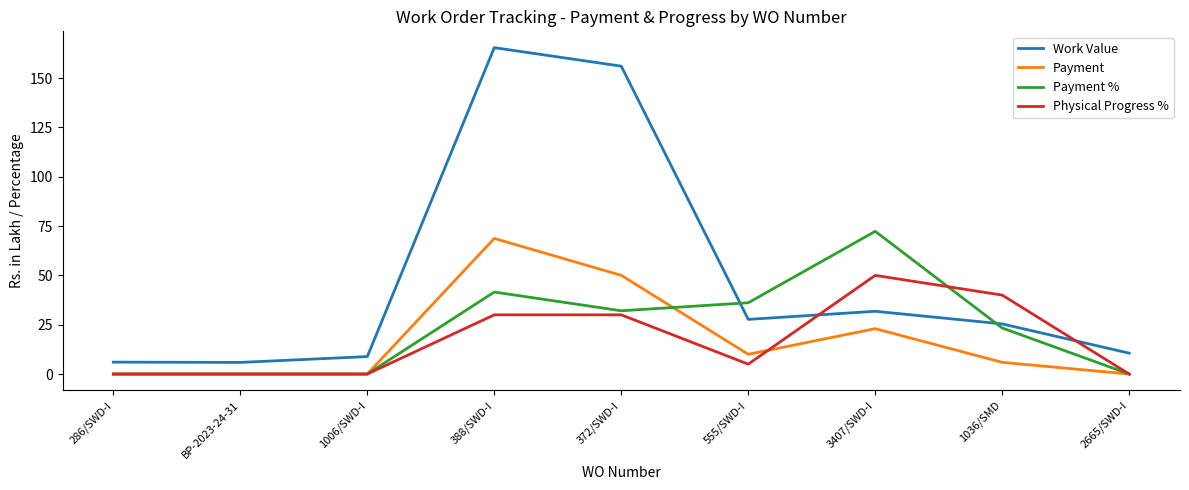

What is the sum of all Work Value values?

437.6